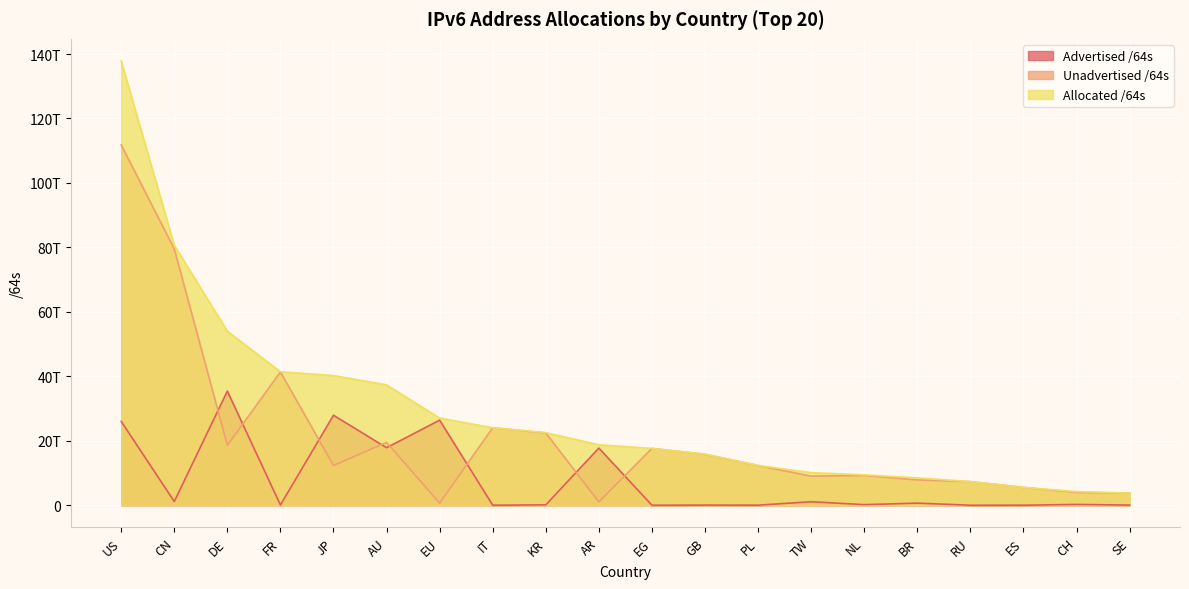

How many data points in Unadvertised /64s are above 12321731248128?

9